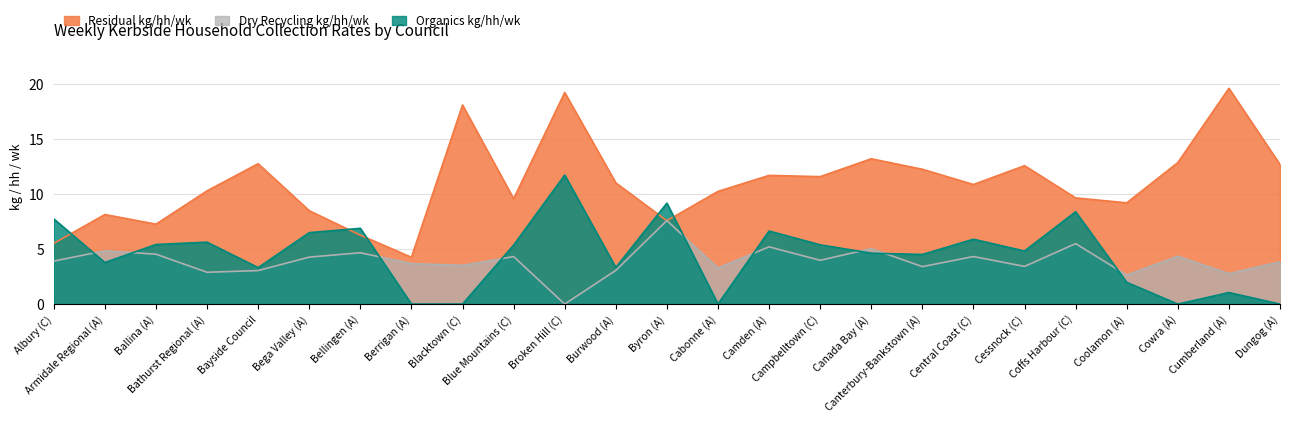

True or false: Organics kg/hh/wk has a value of -5.1 at Cowra (A).

False